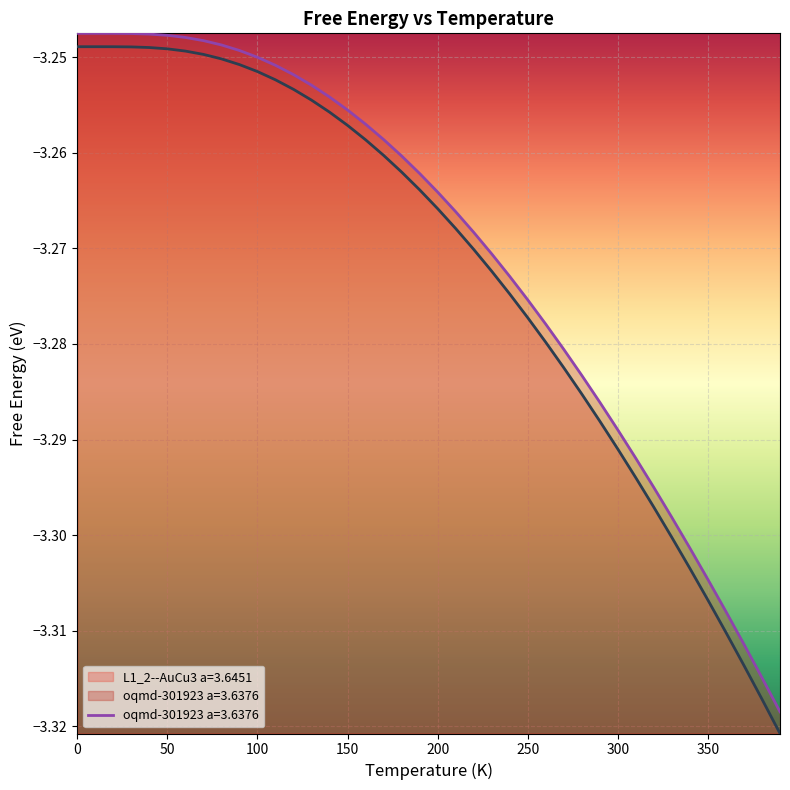

True or false: L1_2--AuCu3 a=3.6451 has a value of -0.9 at 300.

False